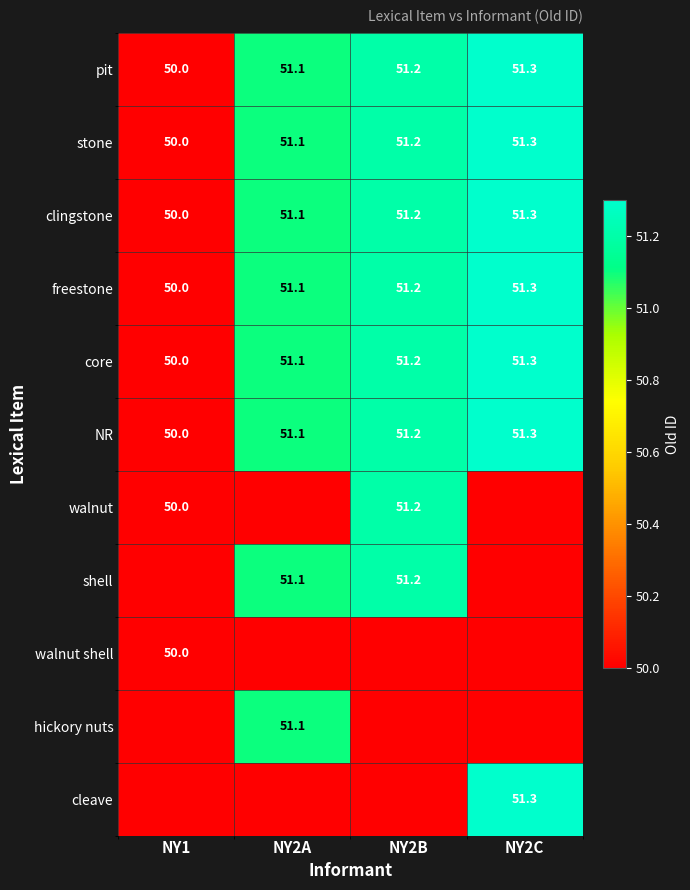

At which category does the chart reach its minimum across all series?

NY2A